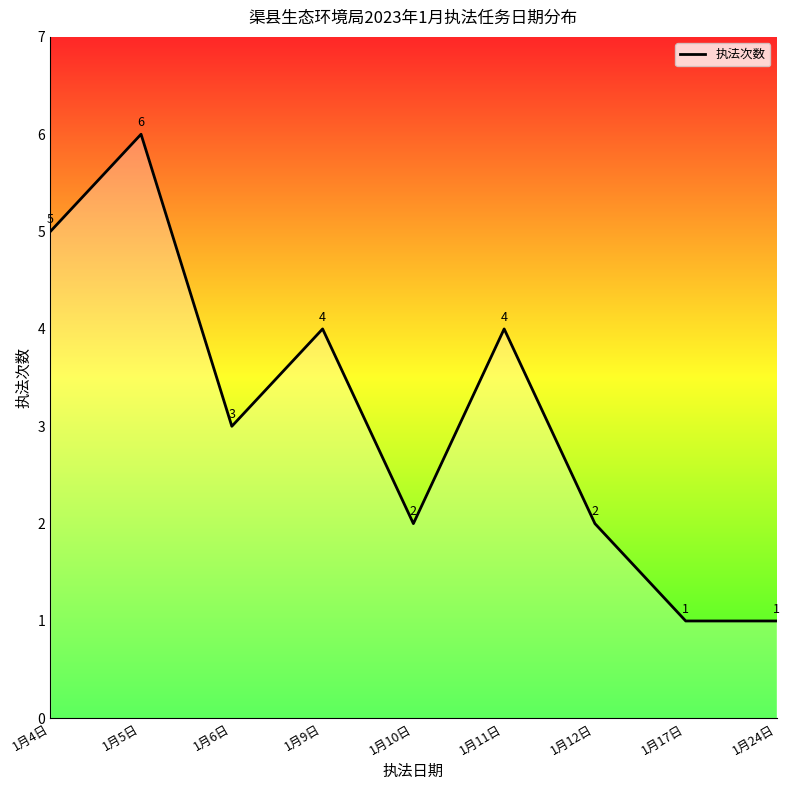

What is the average value?

3